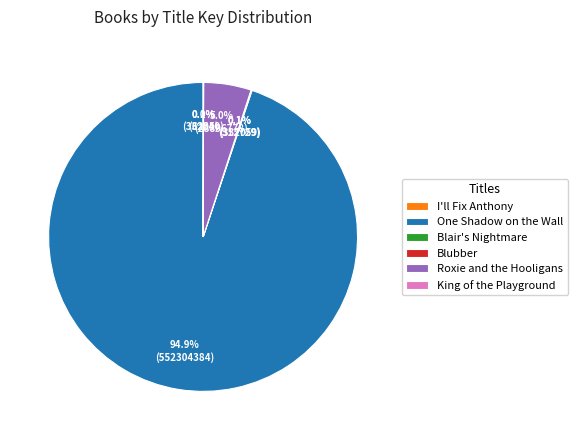

Which slice represents more than half of the pie?

One Shadow on the Wall